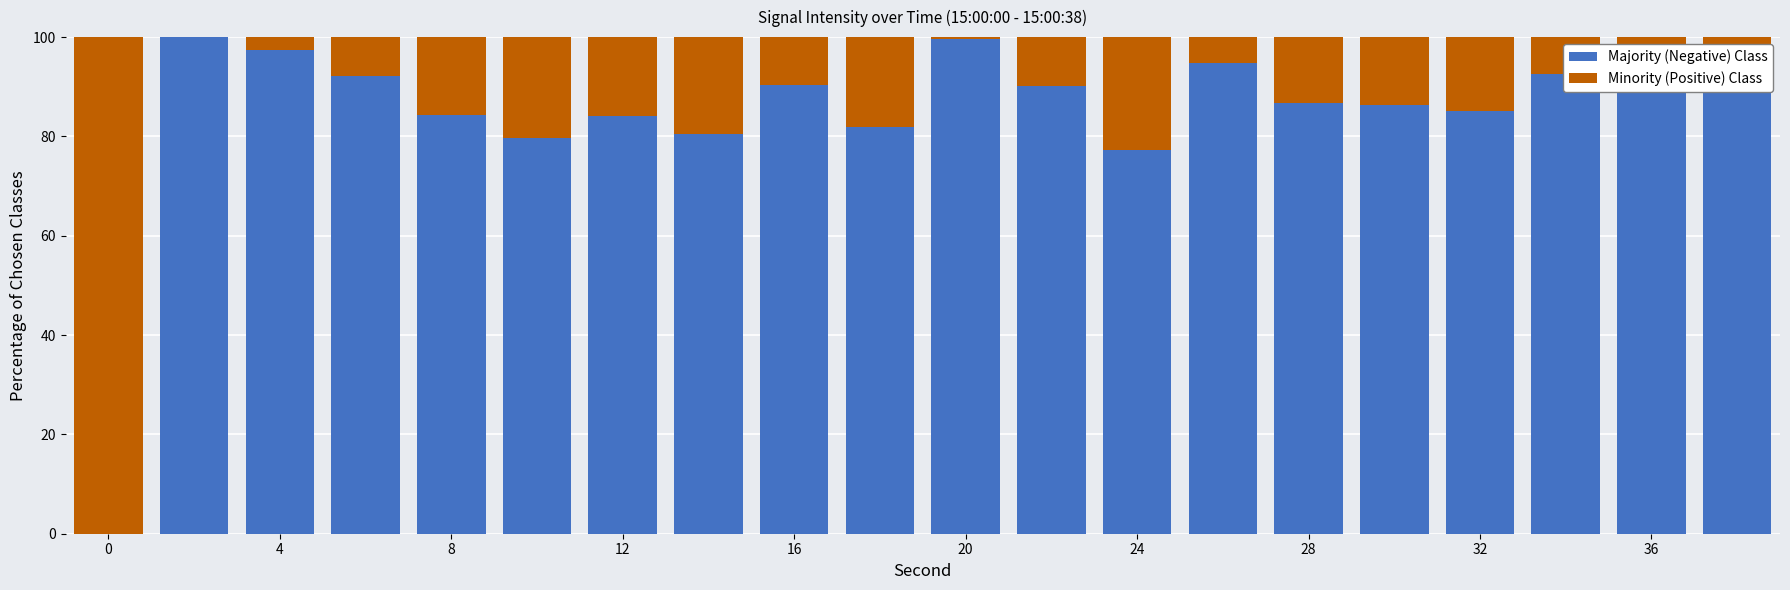

Are the bars horizontal?

No